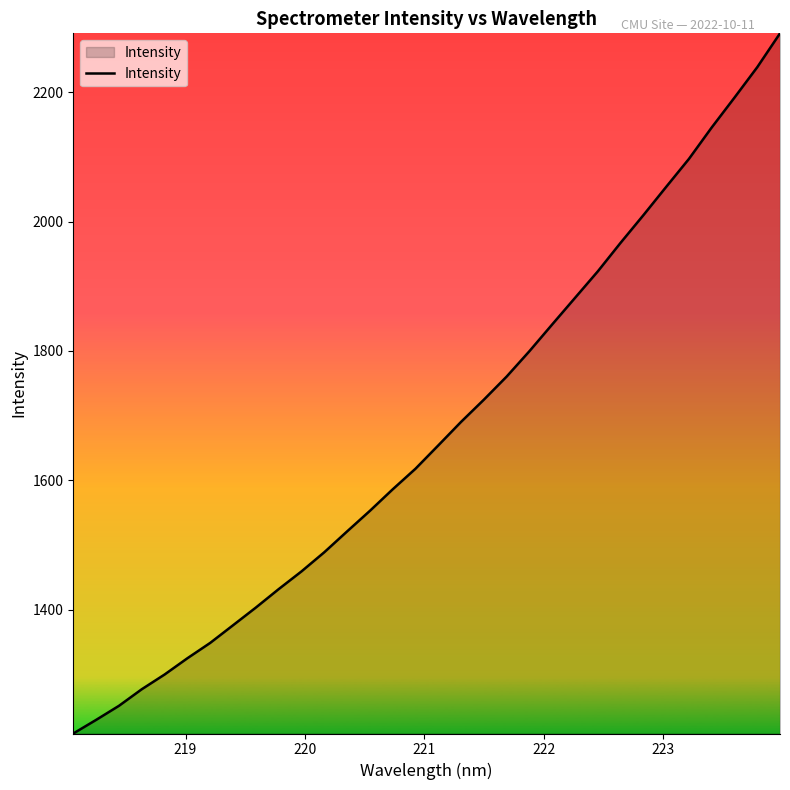

What is the minimum value shown in the chart?

1208.7